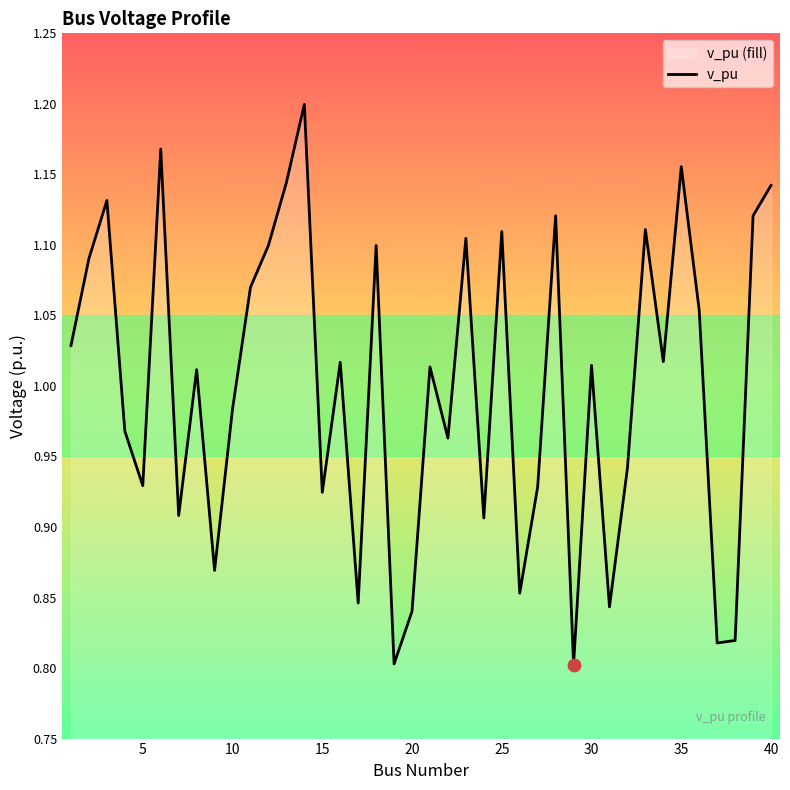

What is the difference between the maximum and minimum values?

0.4